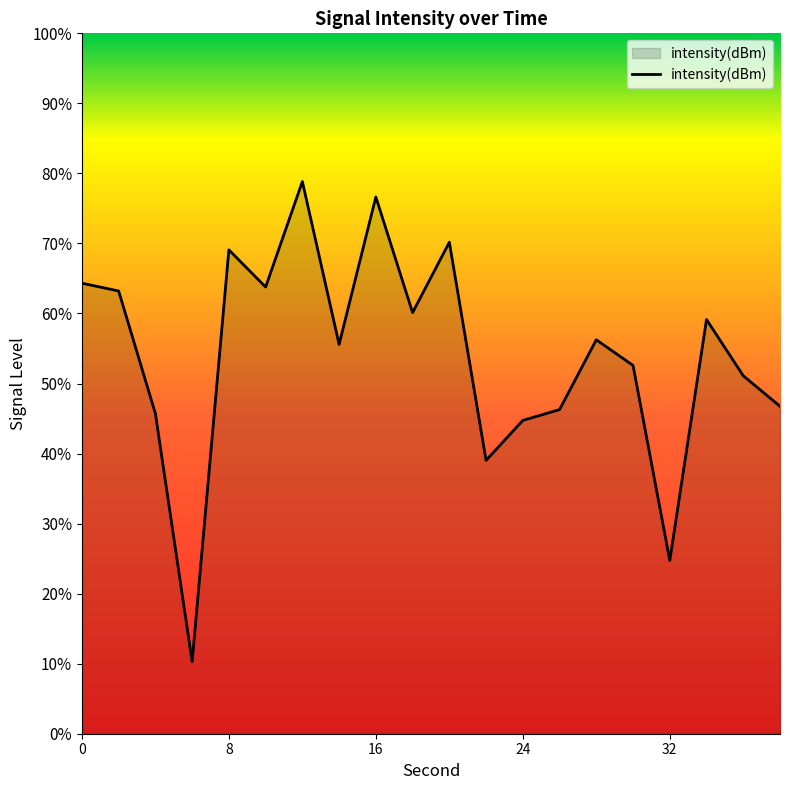

How many points are lower than both their immediate neighbors (excluding endpoints)?

6